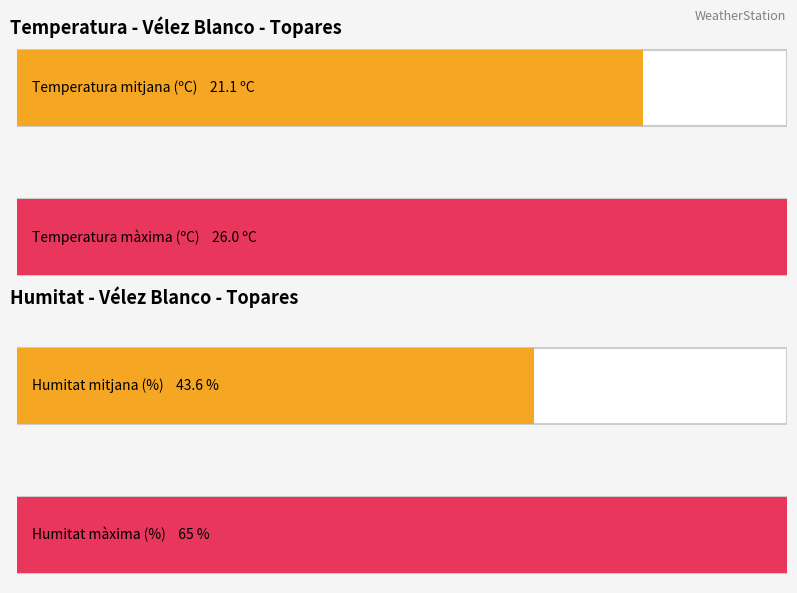

The value of Humitat (%) at 08:00 is 23.0. True or false?

False